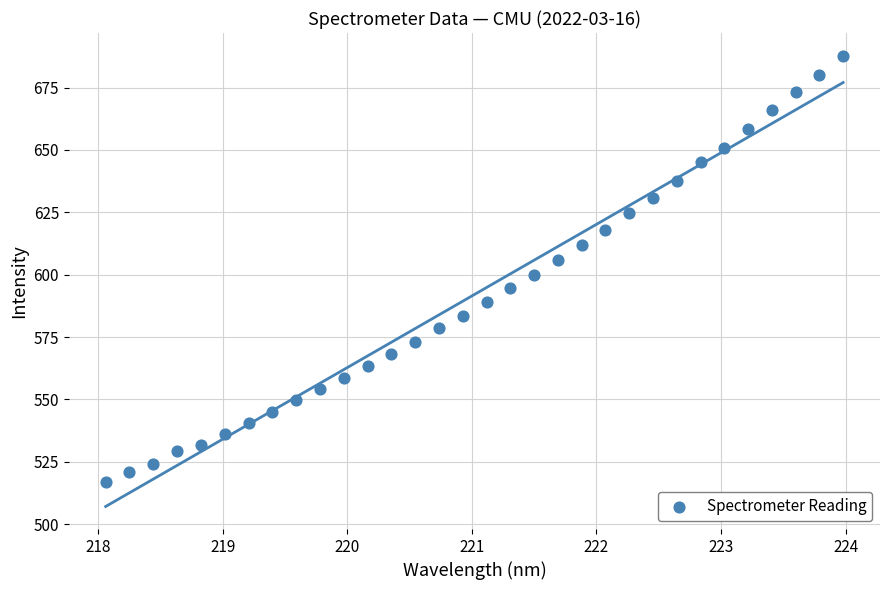

What is the range of X values (max minus min)?

5.9